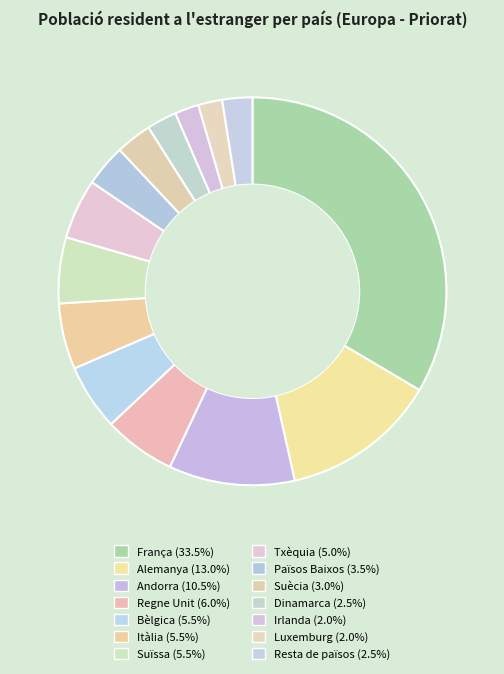

To the nearest percent, what is the average slice percentage?

7%